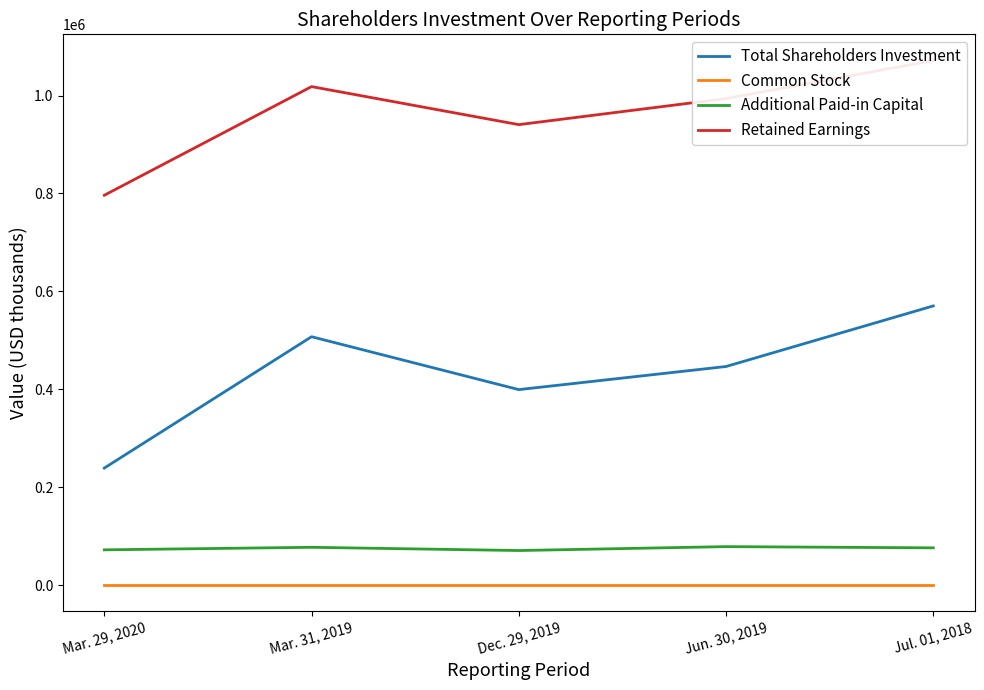

How many lines are shown in the chart?

4